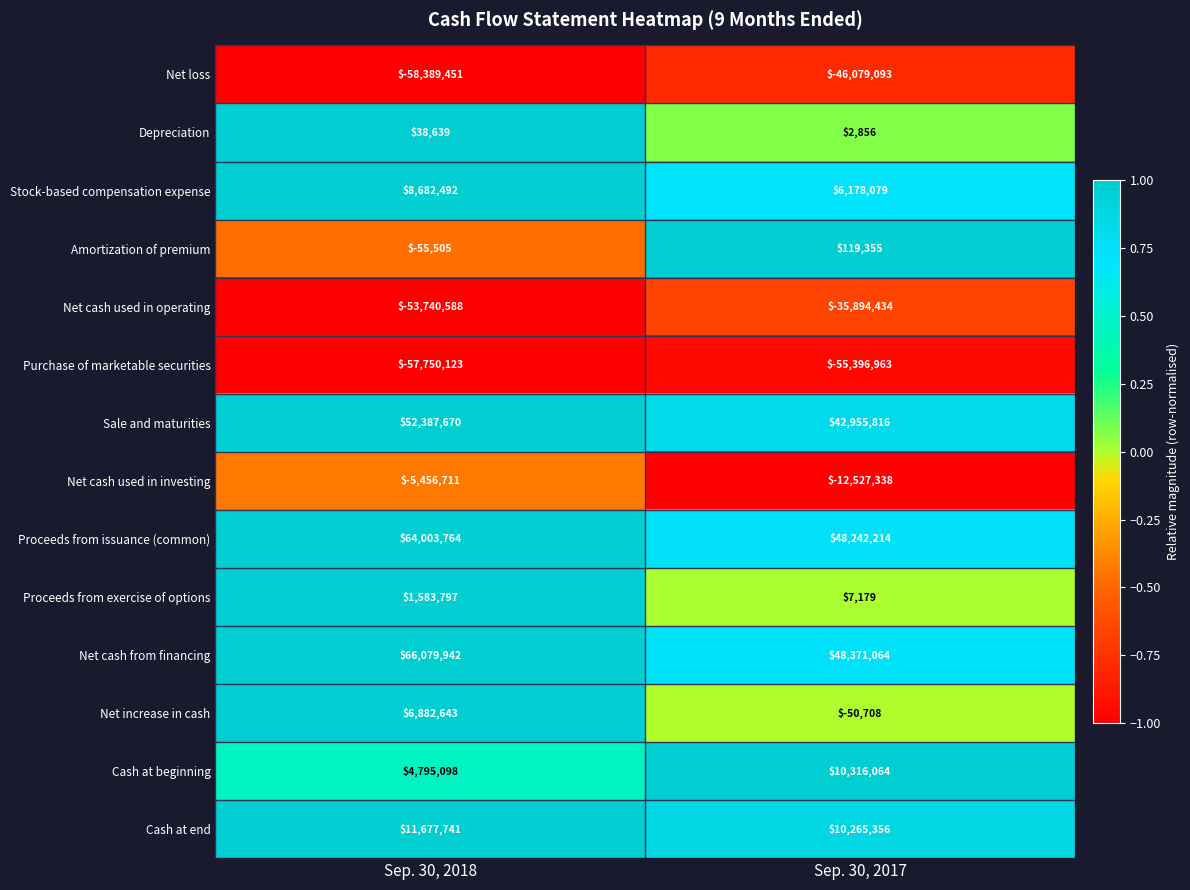

The Proceeds from exercise of options series shows 7179 at Sep. 30, 2017. True or false?

True